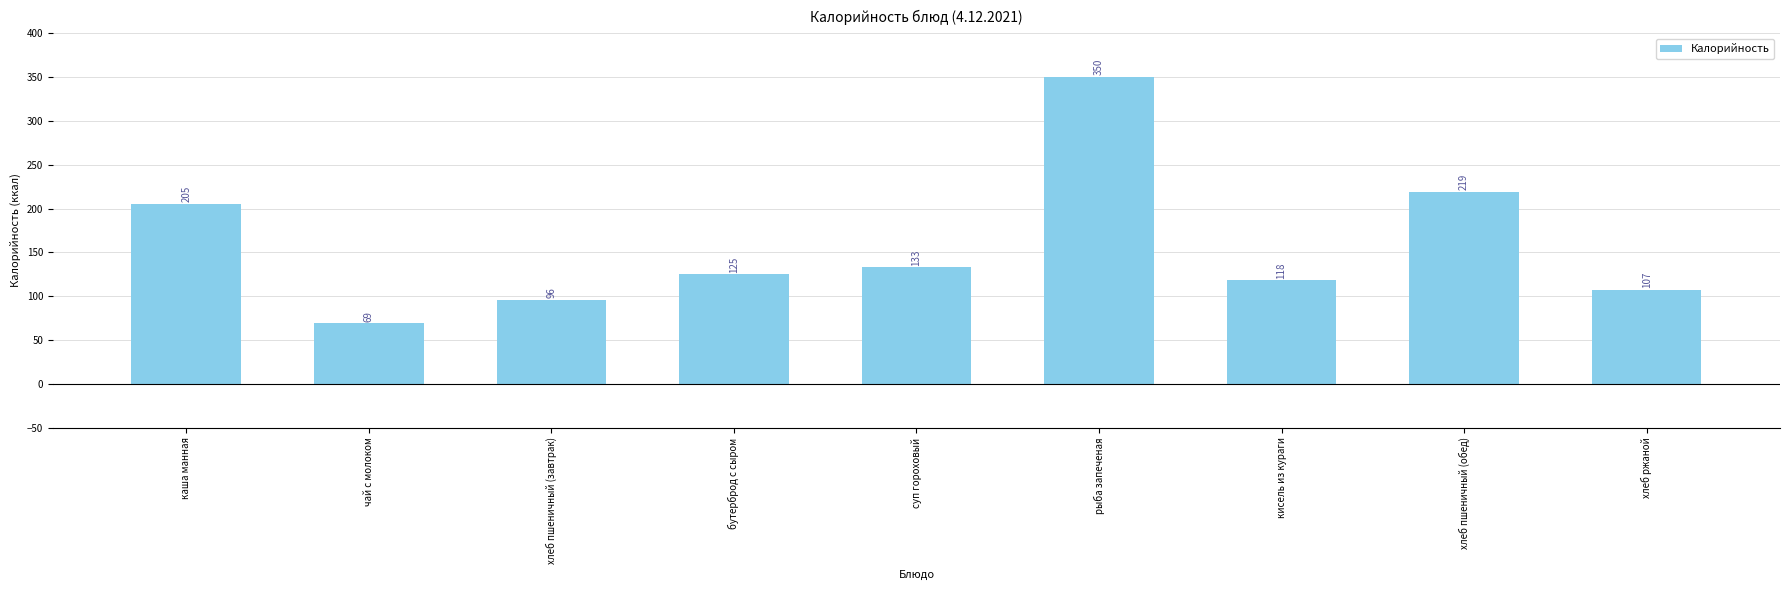

How many distinct data groups are displayed?

1